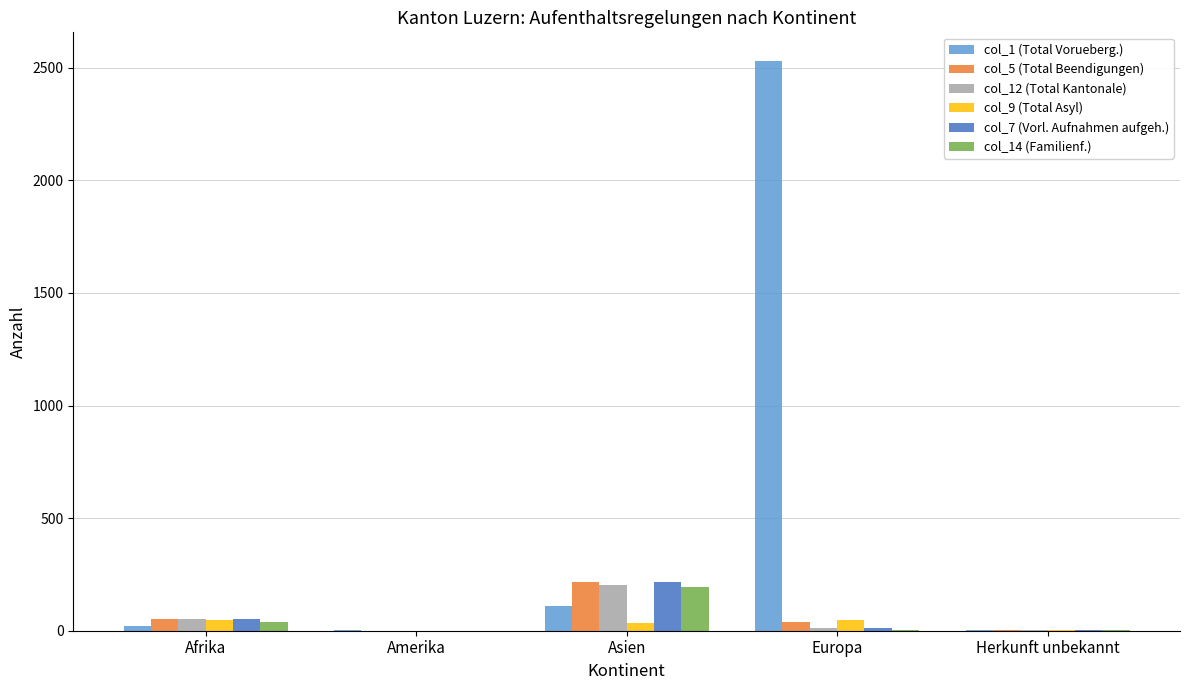

At which category is the sum across all series the highest?

Europa